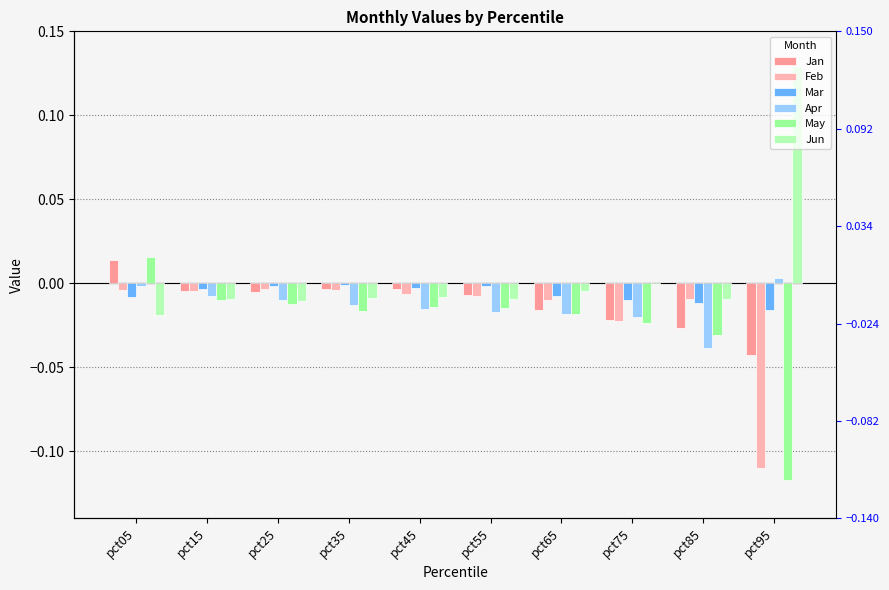

What are all the series names shown in the legend?

Jan, Feb, Mar, Apr, May, Jun